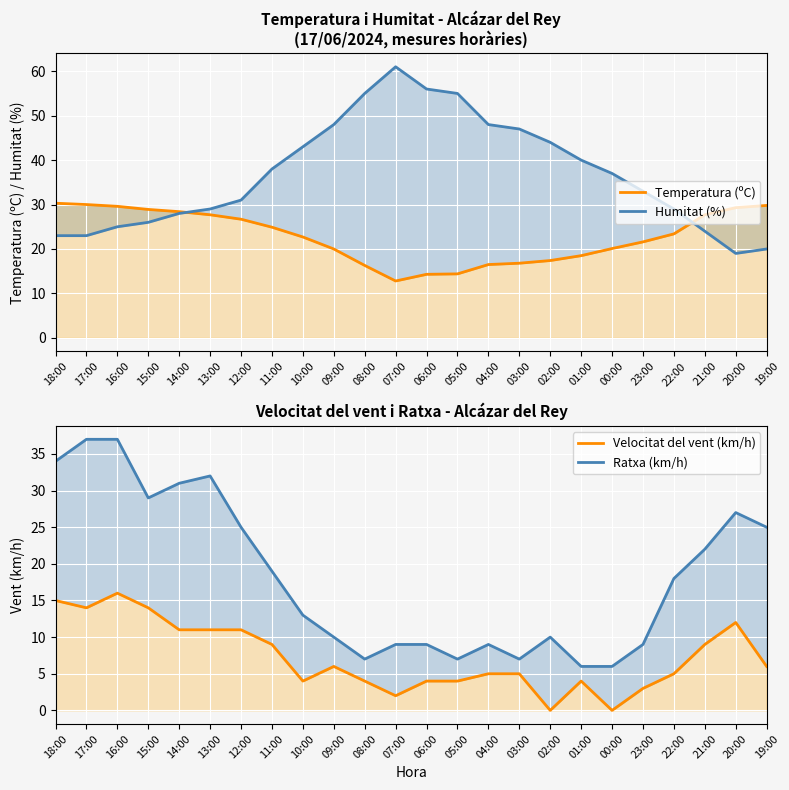

What is the total value across all series at 20:00?

87.3